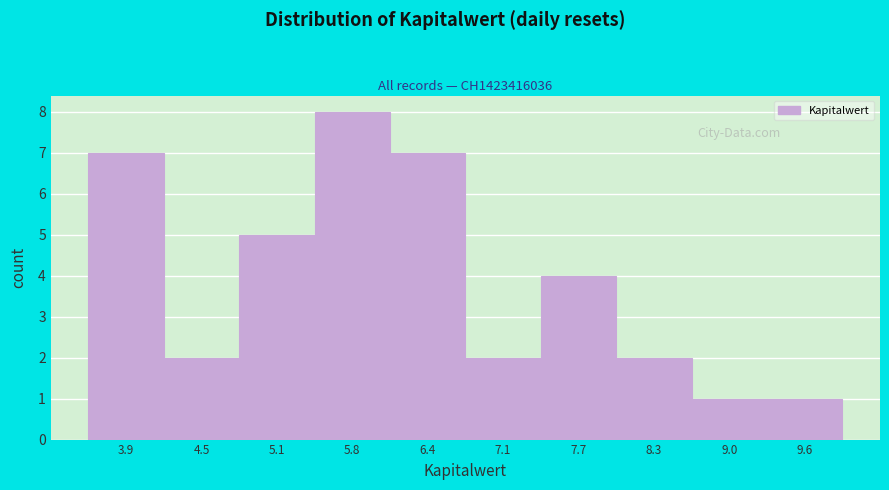

How tall is the bar that spans 7.4 to 8.0 on the x-axis? Neither the bar edges nor the heights are printed on the chart, so give them approximately, as read against the axes.

4